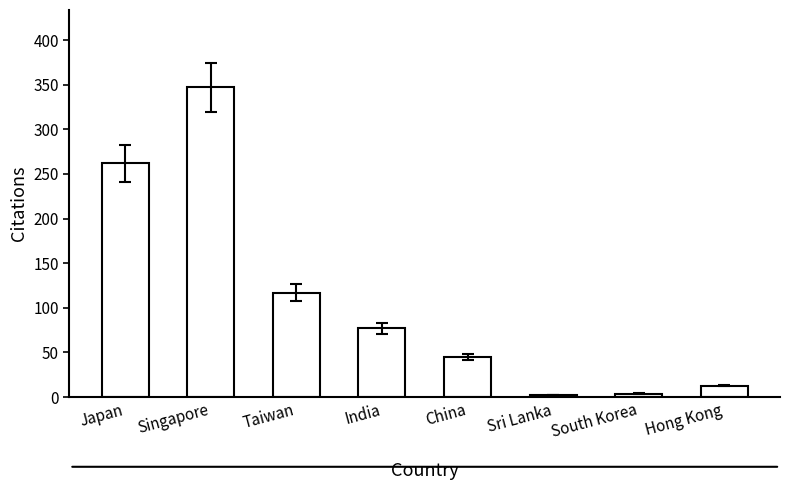

What is the average value?

108